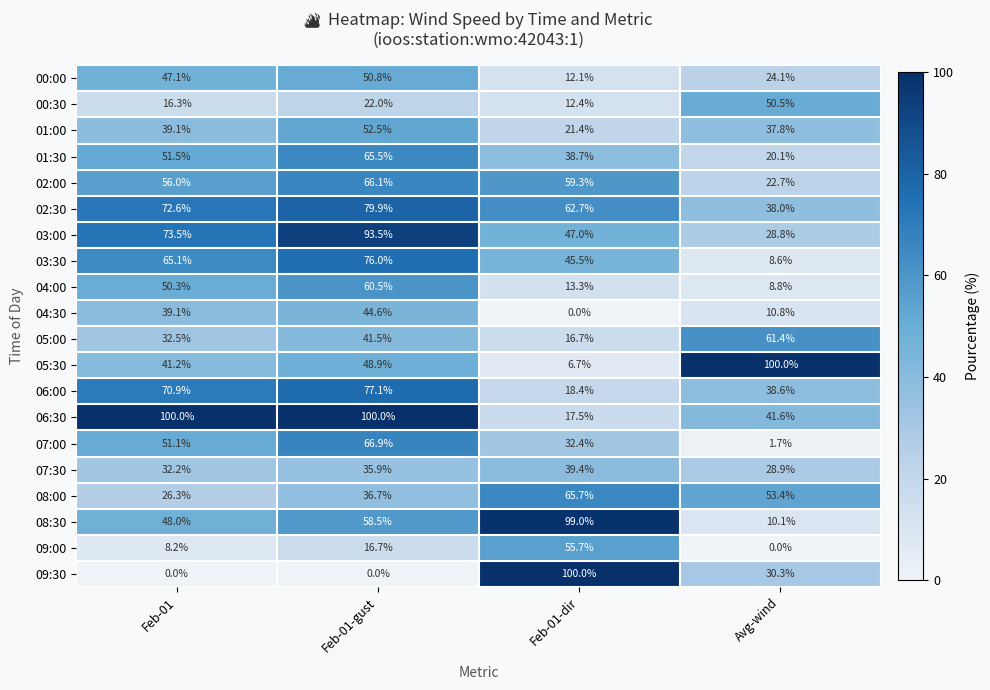

What is the difference between the highest and lowest values at Avg-wind?

100.0